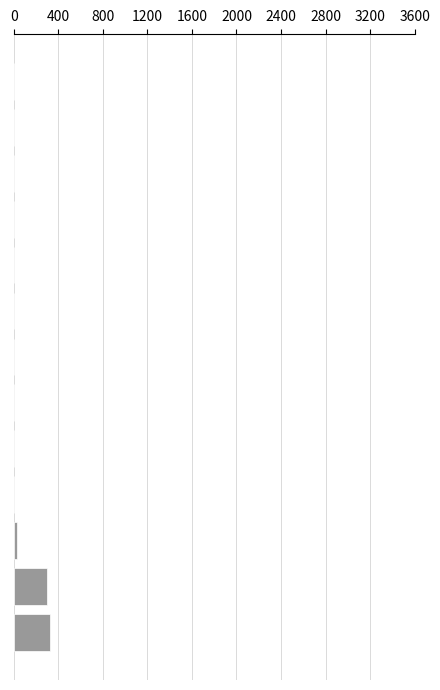

What is the sum of all values?

649.8